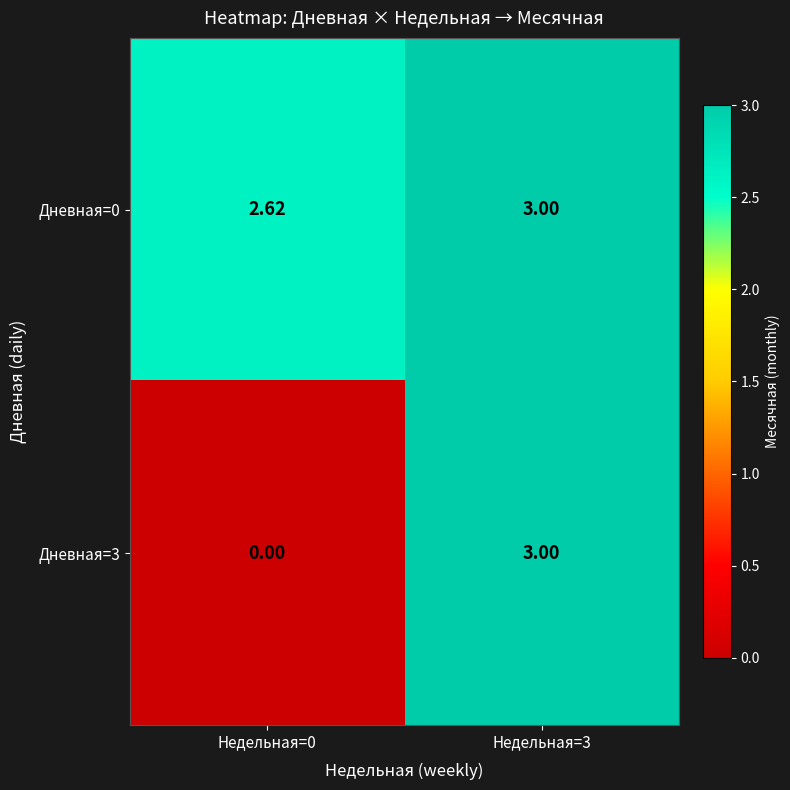

Is the value of Дневная=0 at Недельная=0 greater than the value of Дневная=3 at Недельная=3?

No